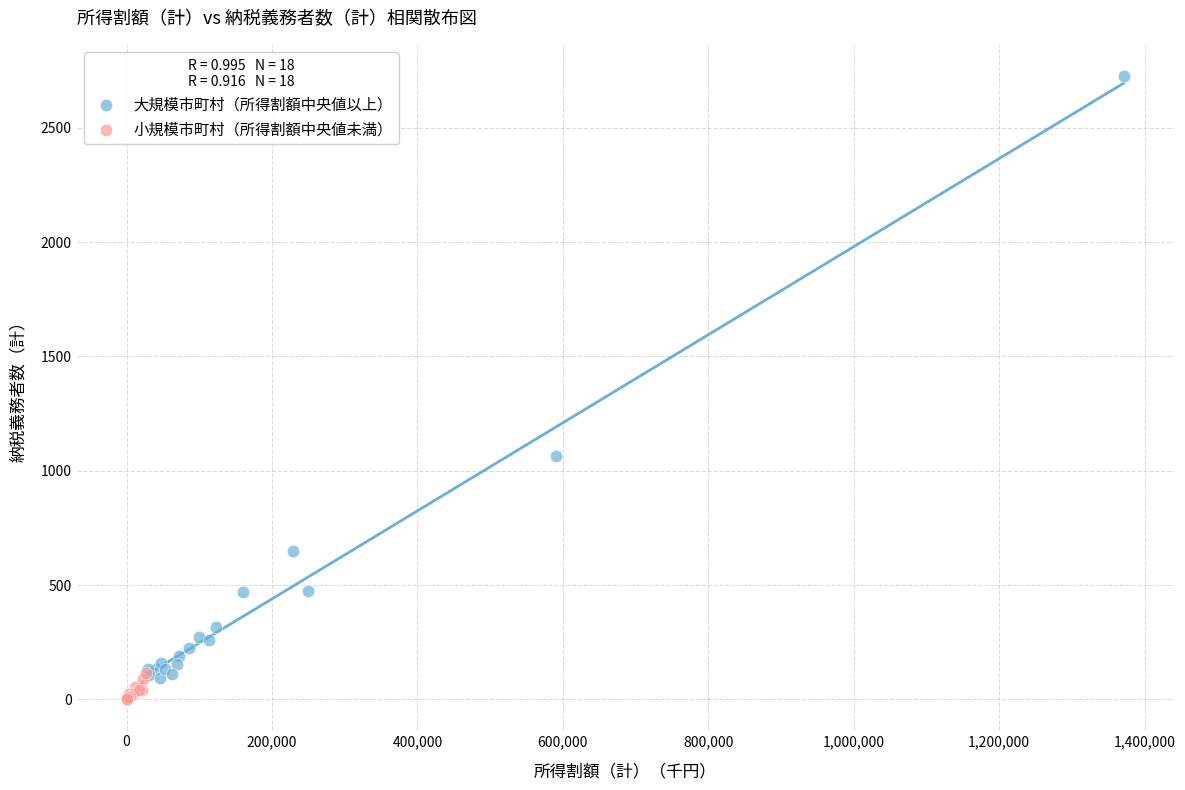

Which series contains the highest Y value?

大規模市町村（所得割額中央値以上）